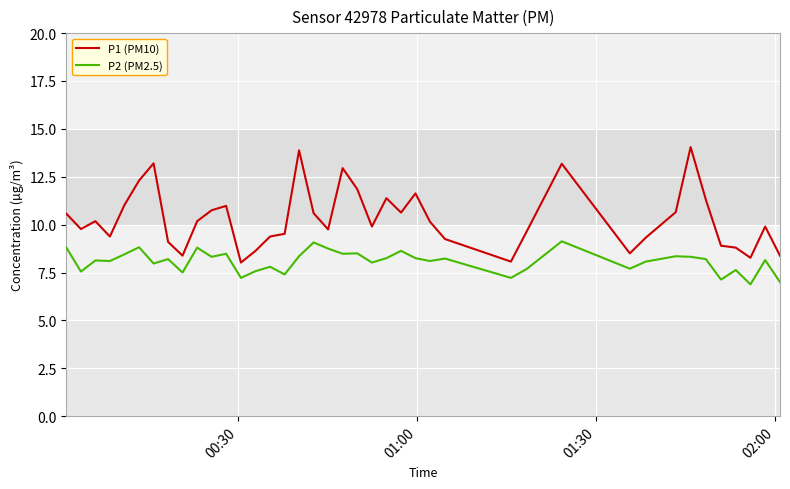

What is the difference between the maximum and second lowest values in the P1 (PM10) series?

6.0